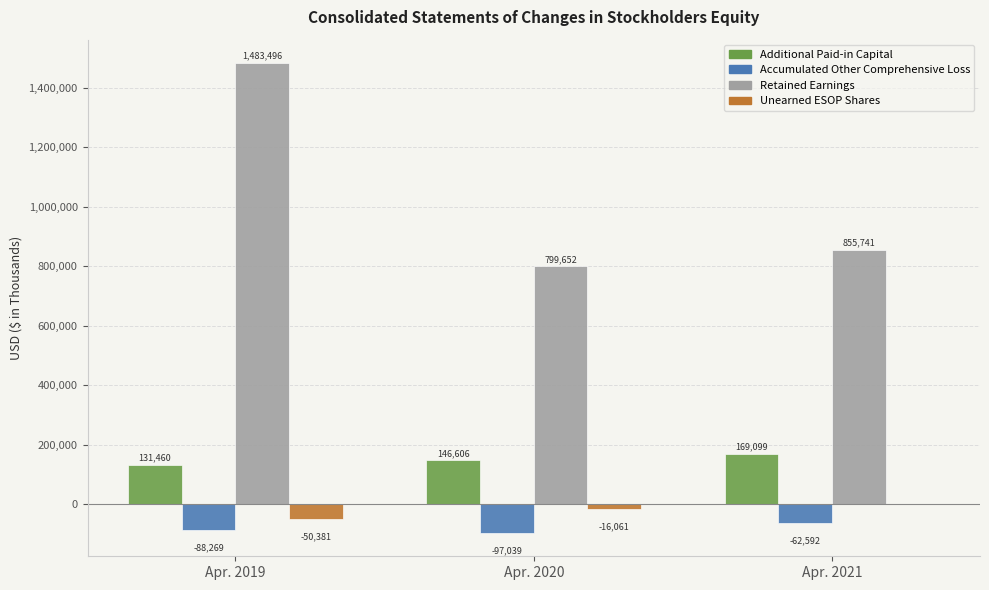

Where is Retained Earnings nearest to the value 1141574?

Apr. 2021